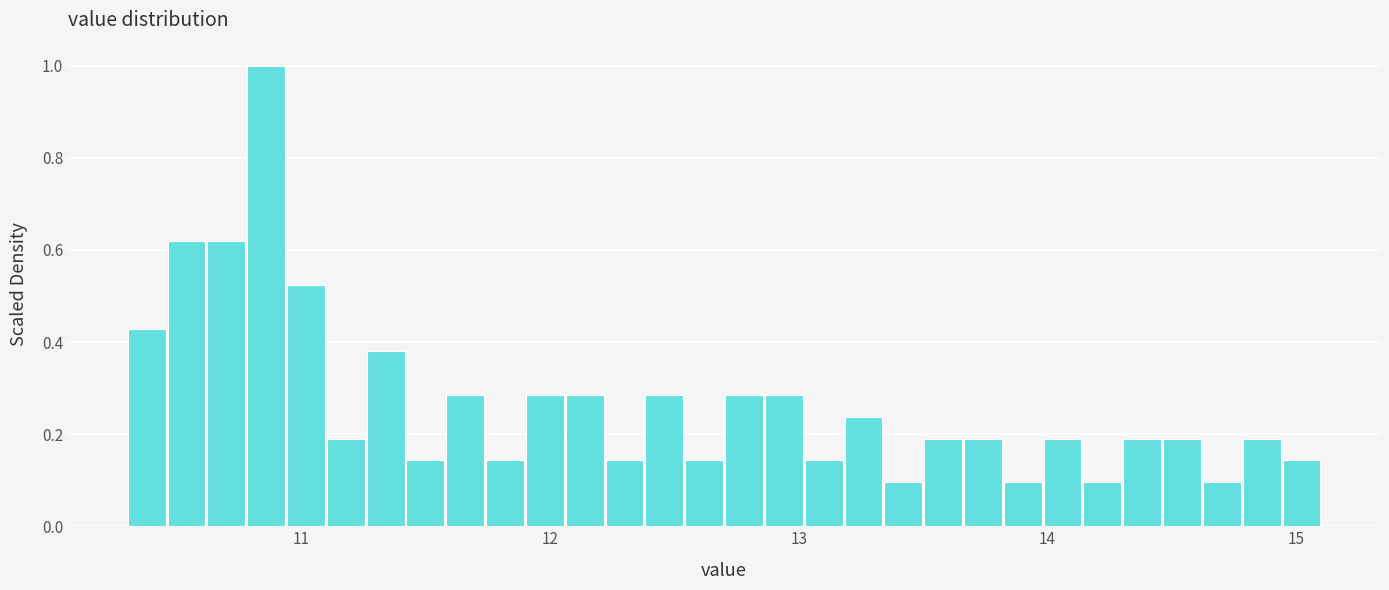

Read against the x-axis, roughly where is the centre of the tallest bar?

10.9